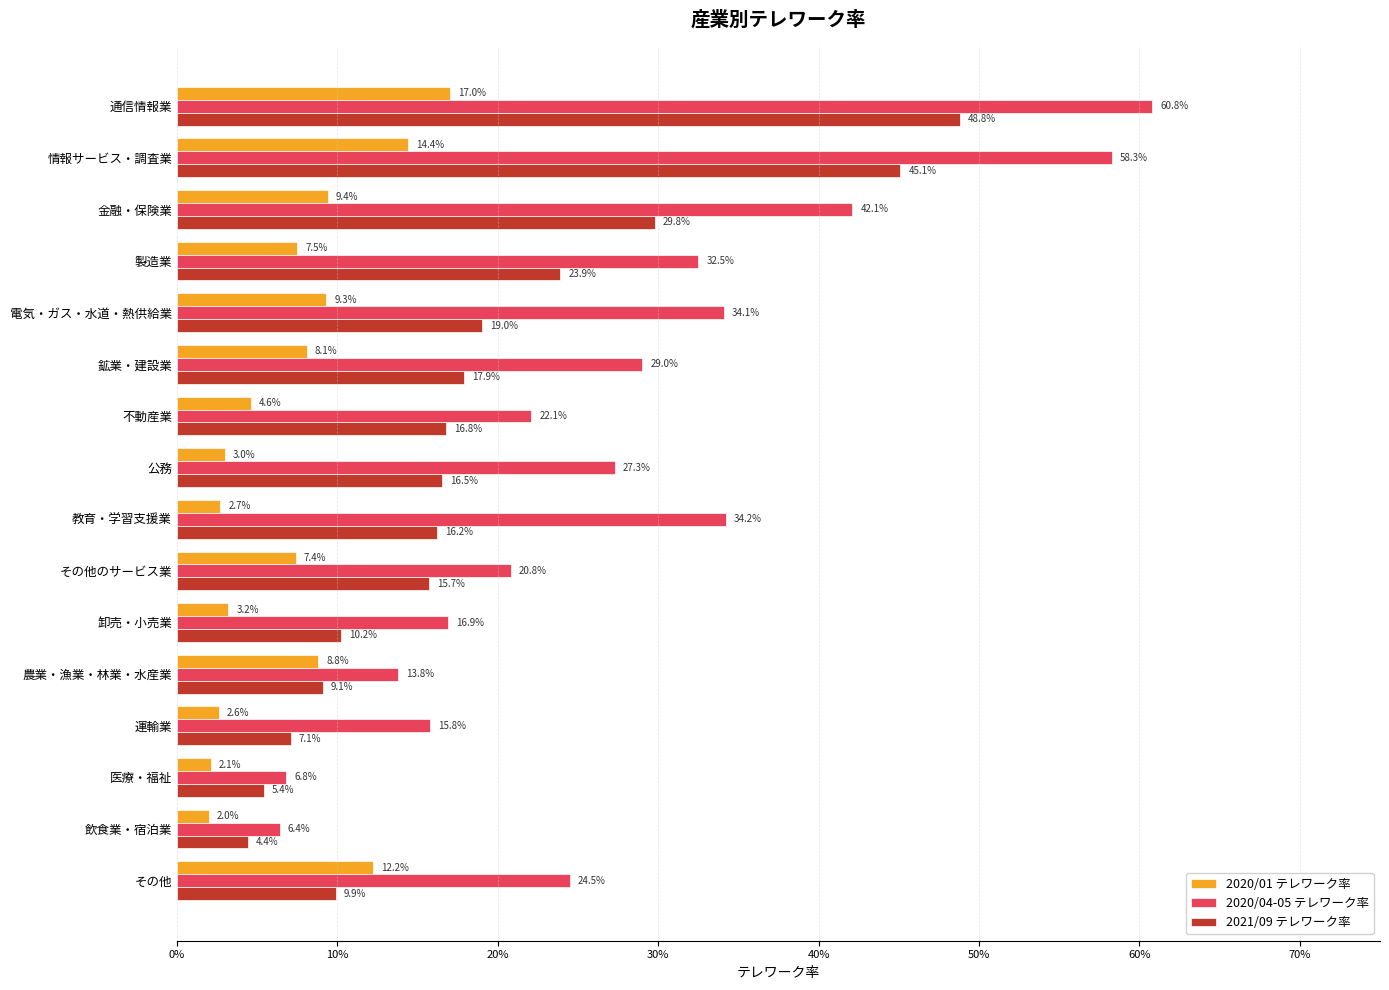

What is the sum of all 2020/04-05 テレワーク率 values?

4.5